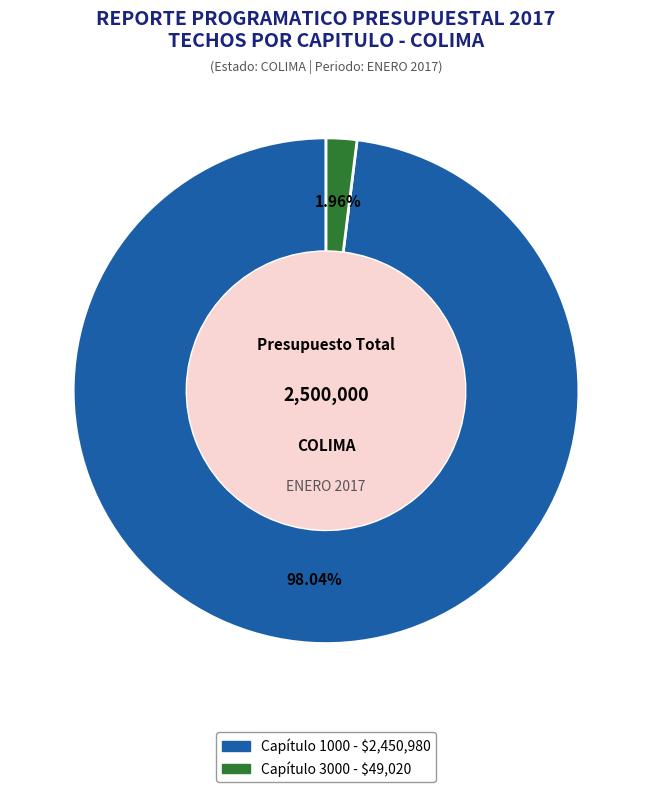

To the nearest percent, what is the difference between the largest and smallest slice percentages?

96%